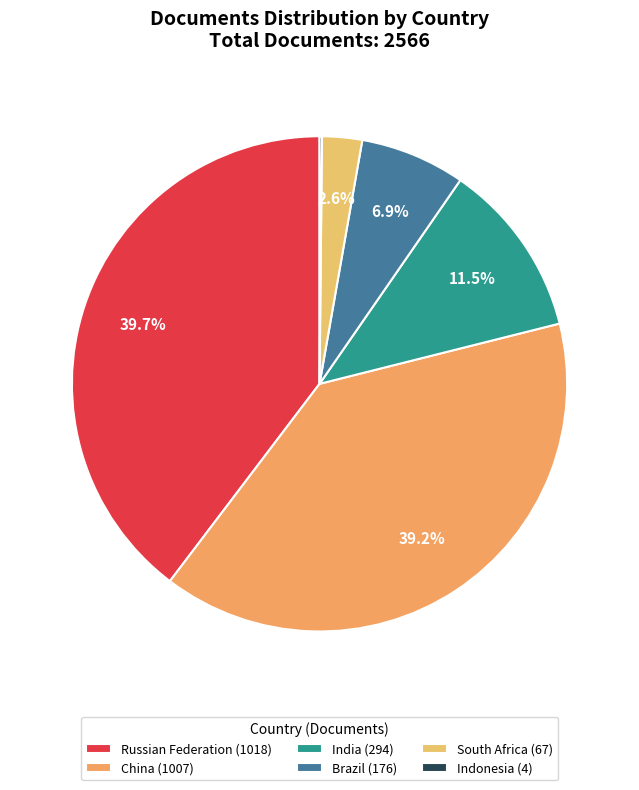

How many segments does this pie chart have?

6